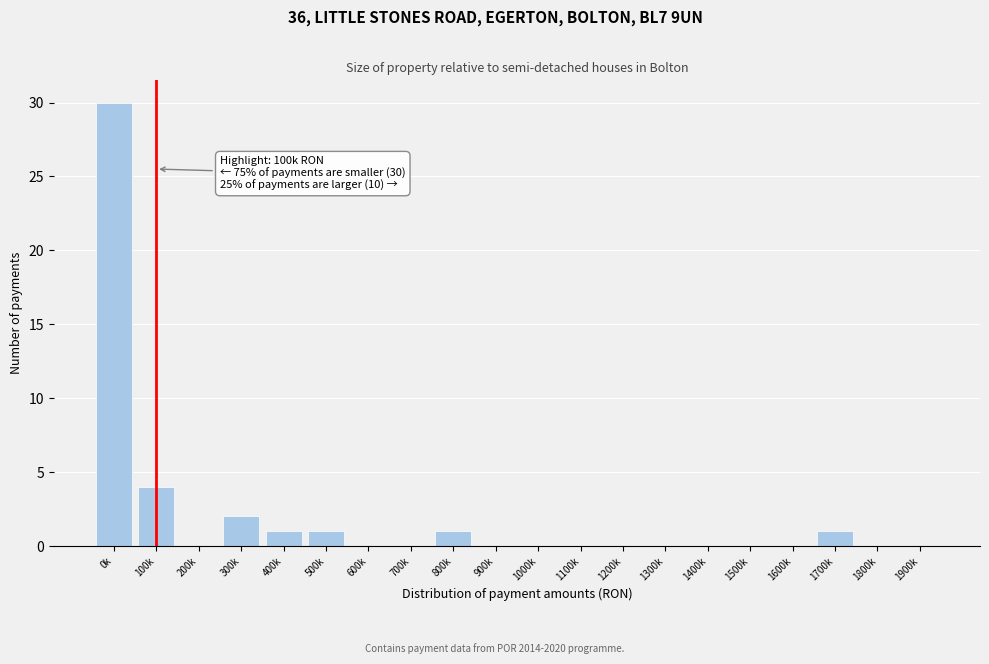

Reading left to right, list all the values displayed in this chart.

0k=30	100k=4	200k=0	300k=2	400k=1	500k=1	600k=0	700k=0	800k=1	900k=0	1000k=0	1100k=0	1200k=0	1300k=0	1400k=0	1500k=0	1600k=0	1700k=1	1800k=0	1900k=0